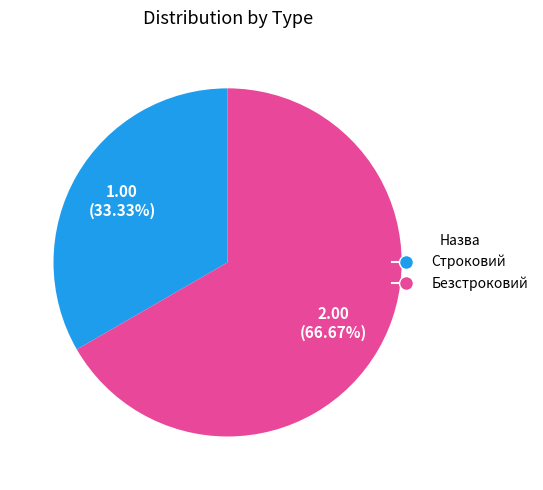

Which slice is the largest?

Безстроковий